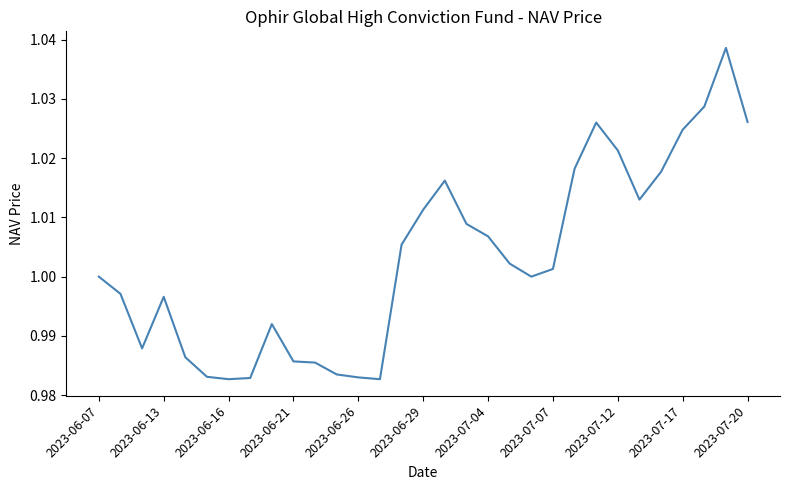

Does the chart display data point markers on the line(s)?

No